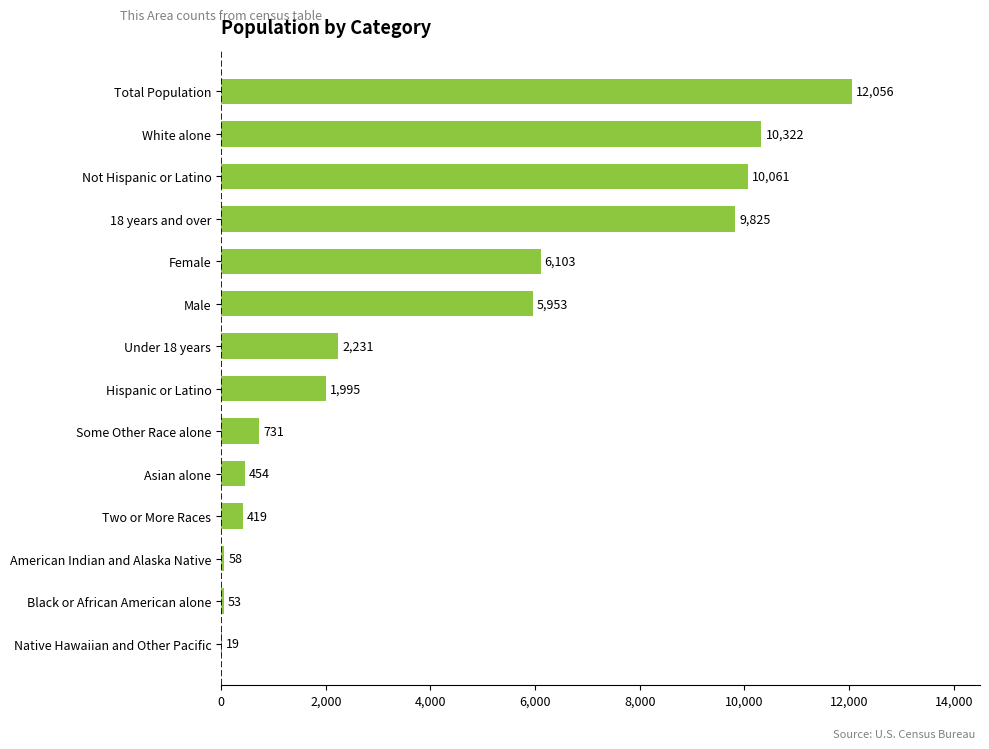

Reading top to bottom, transcribe all the data shown in this chart.

Total Population=12056	White alone=10322	Not Hispanic or Latino=10061	18 years and over=9825	Female=6103	Male=5953	Under 18 years=2231	Hispanic or Latino=1995	Some Other Race alone=731	Asian alone=454	Two or More Races=419	American Indian and Alaska Native=58	Black or African American alone=53	Native Hawaiian and Other Pacific=19